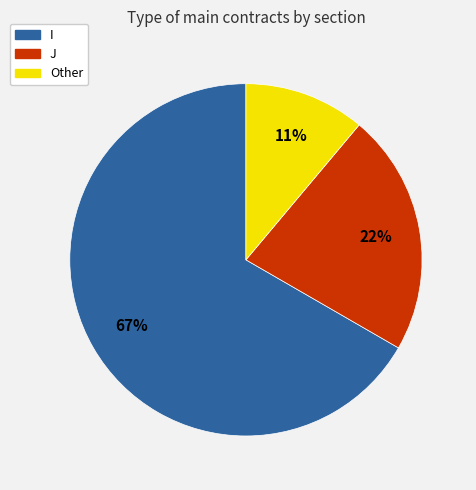

What percentage is the J slice, to the nearest percent?

22%